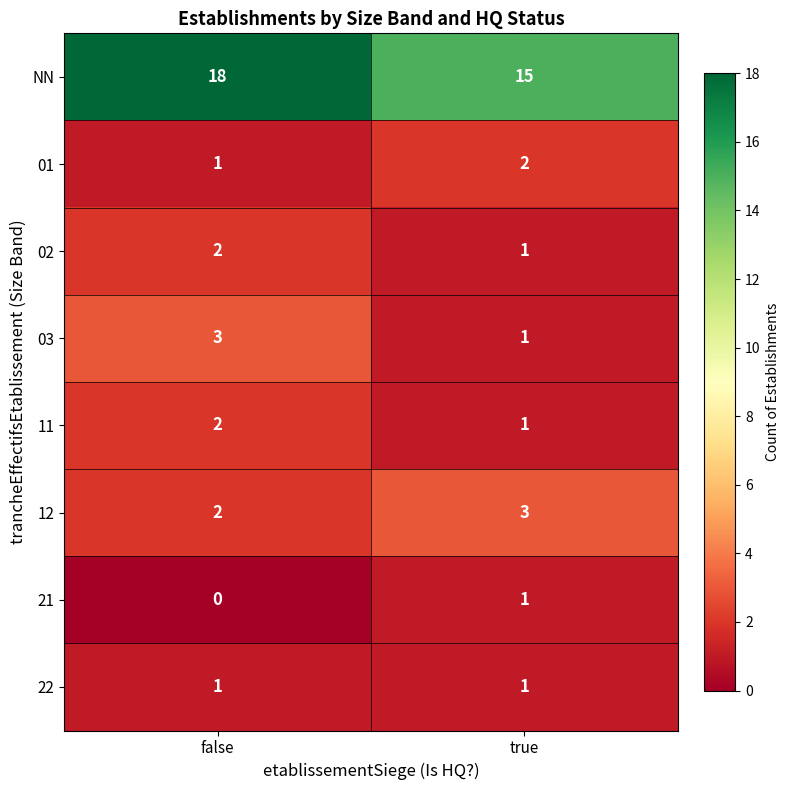

At which category is the sum across all series the highest?

false